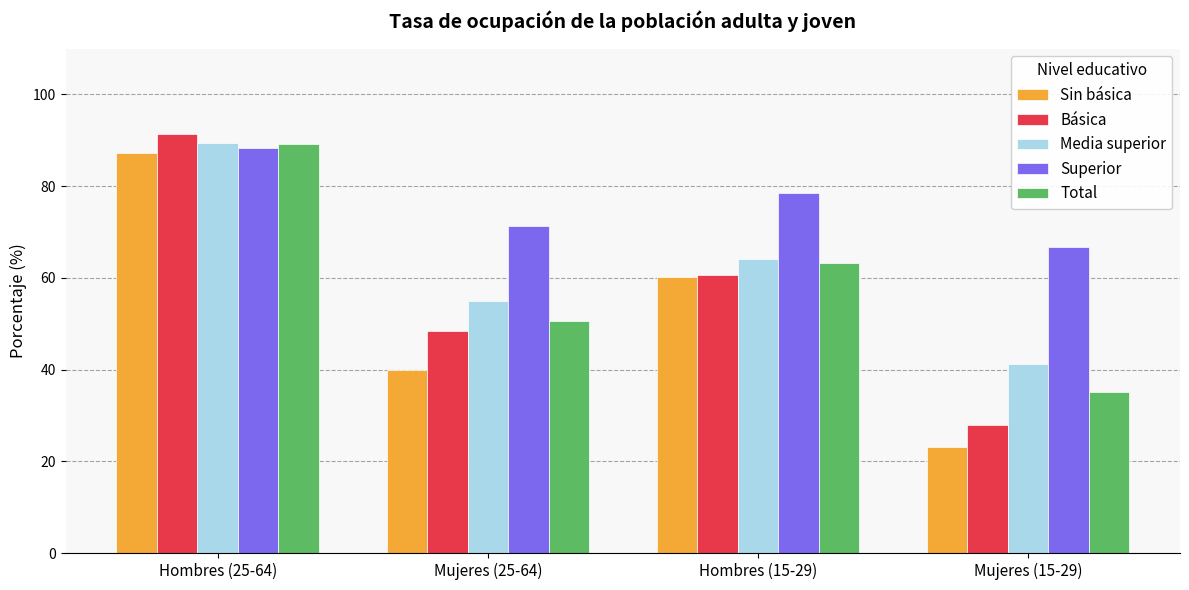

How many bars are there in total?

20